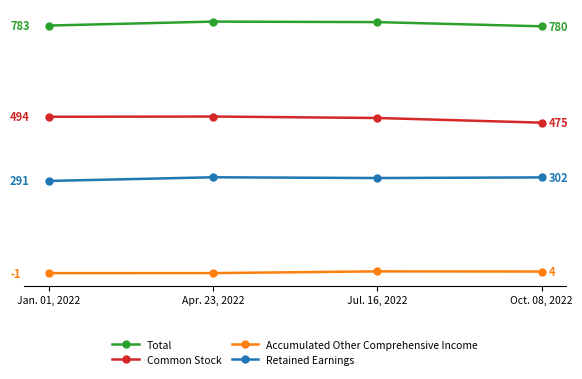

Which category has the lowest value in the Common Stock series?

Oct. 08, 2022